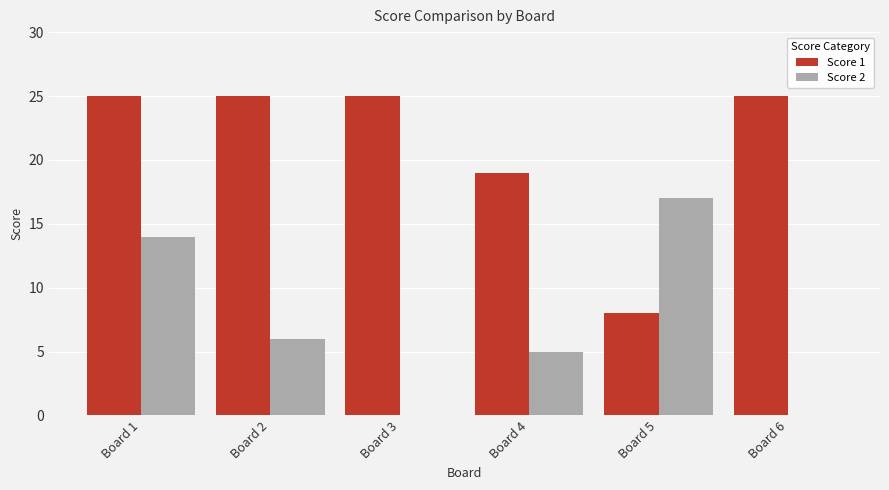

What is the total value across all series at Board 4?

24